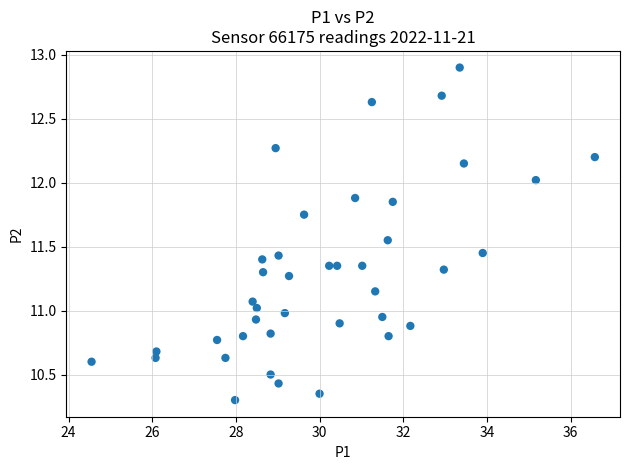

What is the range of Y values (max minus min)?

2.6